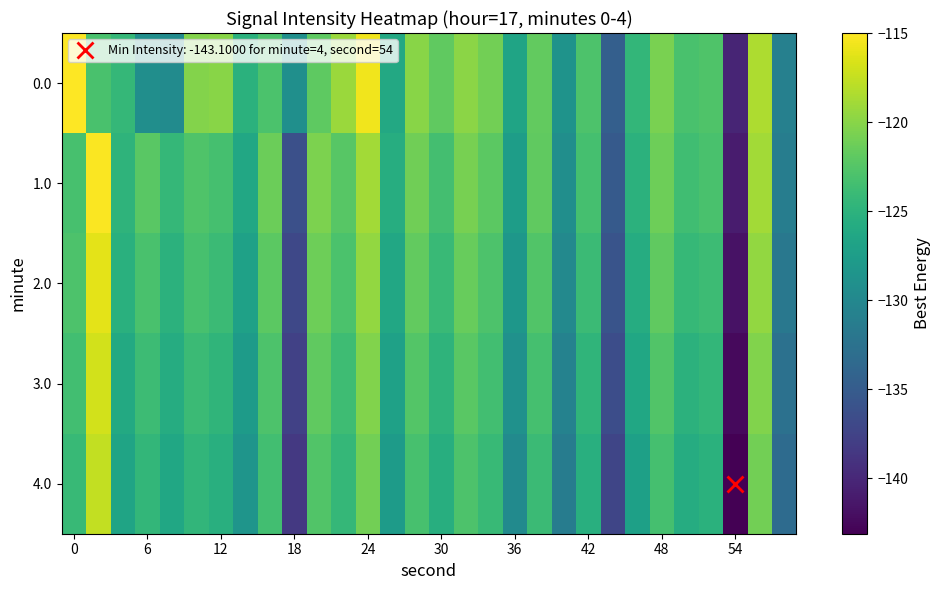

How many categories are shown in the chart?

30